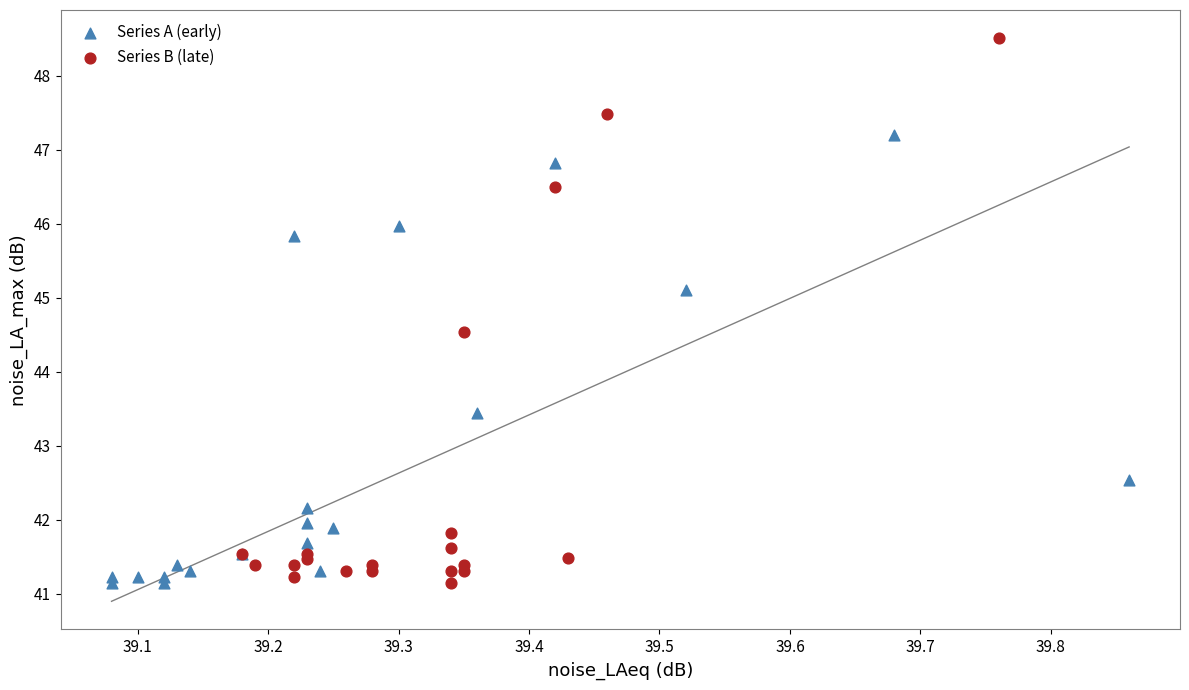

Which series contains the highest Y value?

Series B (late)